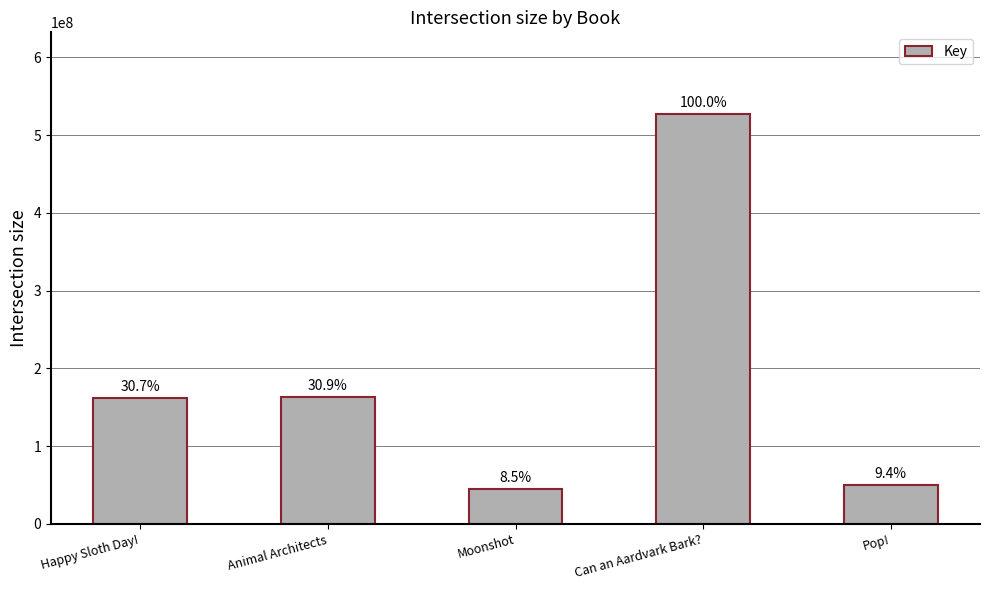

Which category has the highest value across all series?

Can an Aardvark Bark?